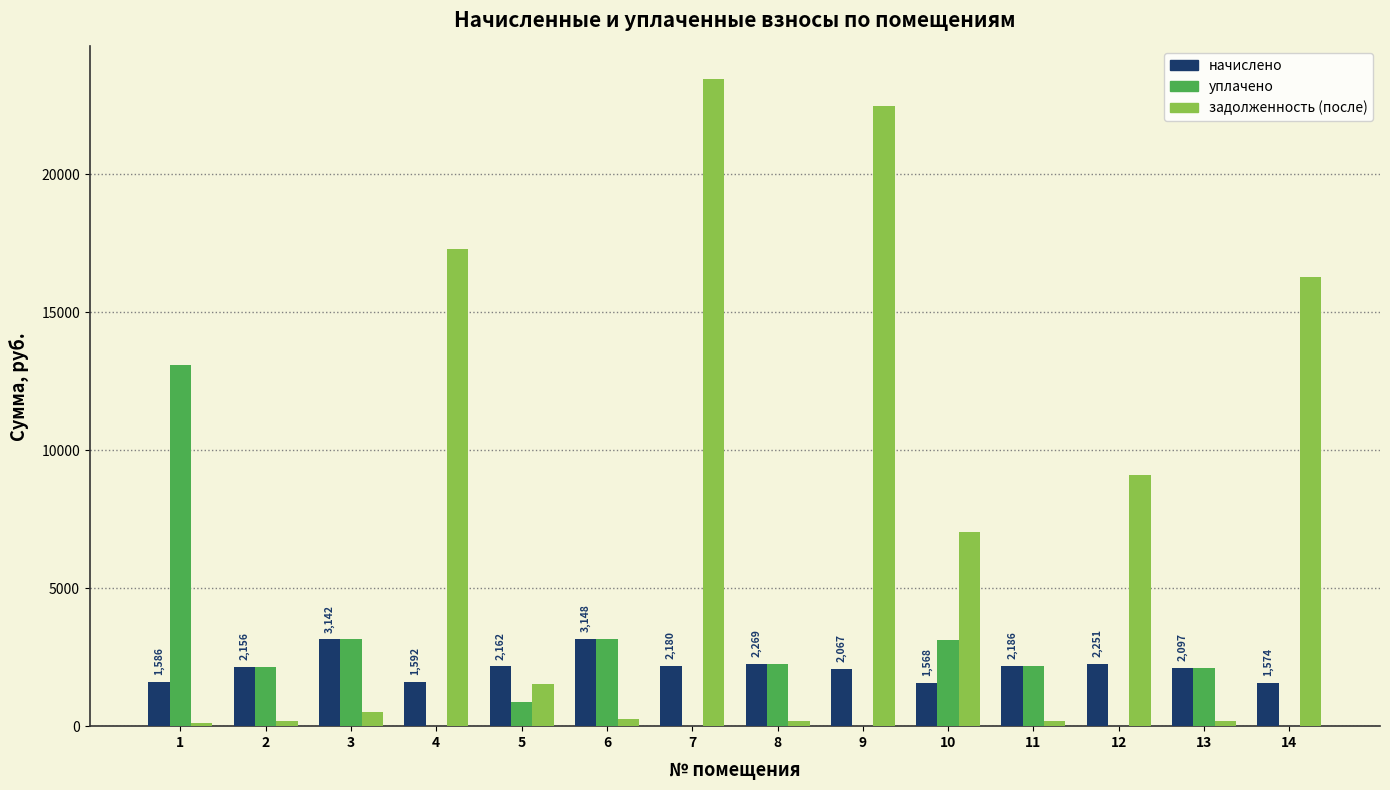

What is the maximum value for уплачено?

13085.5